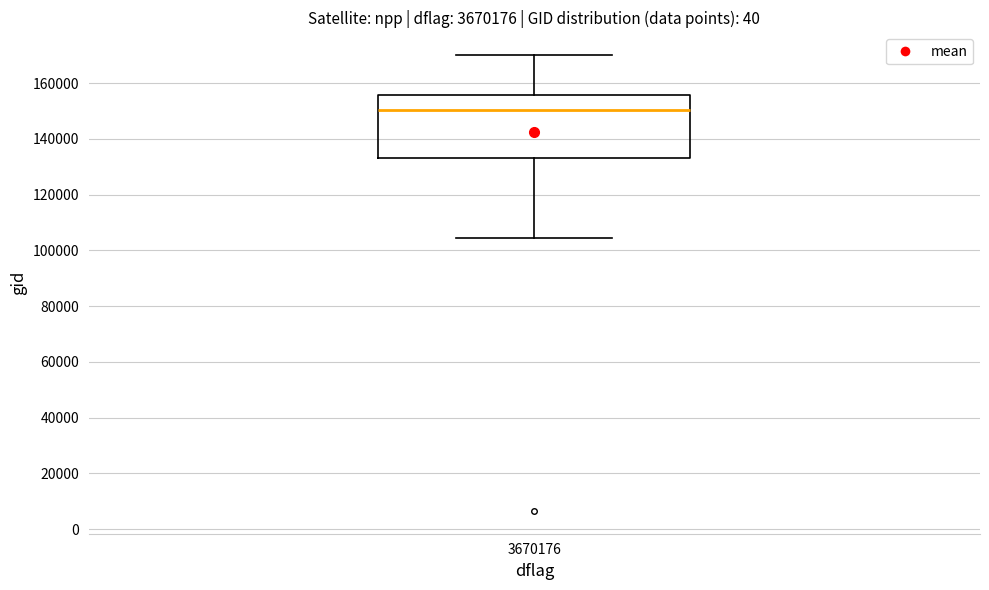

Read this box plot against the y-axis: the position of the median line, the range covered by the box, and the ends of both whiskers. The values are not printed on the chart, so give them approximately, as read against the axis.

median 150000, box 134000 to 156000, whiskers 104000 to 170000